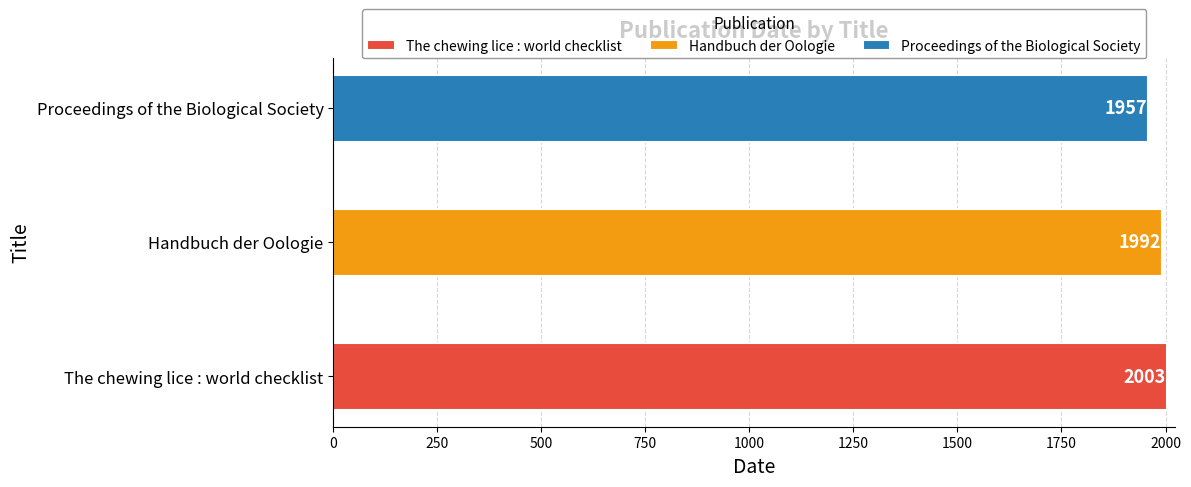

At which label is the value closest to 1980?

Handbuch der Oologie